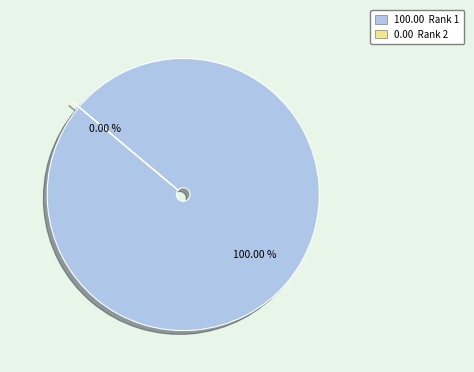

The 2 slice represents 0% of the pie. True or false?

True